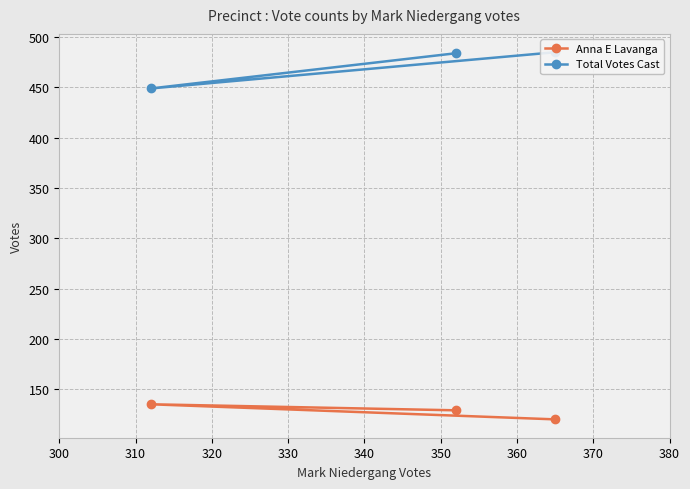

Which series has the largest range (max minus min)?

Total Votes Cast